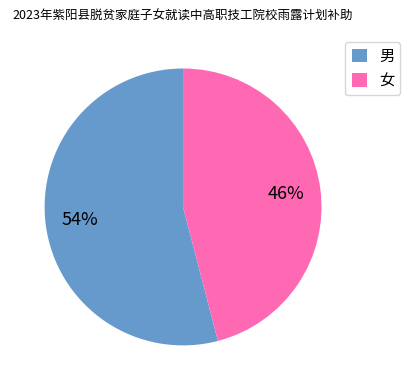

Which category has the biggest portion of the pie?

男